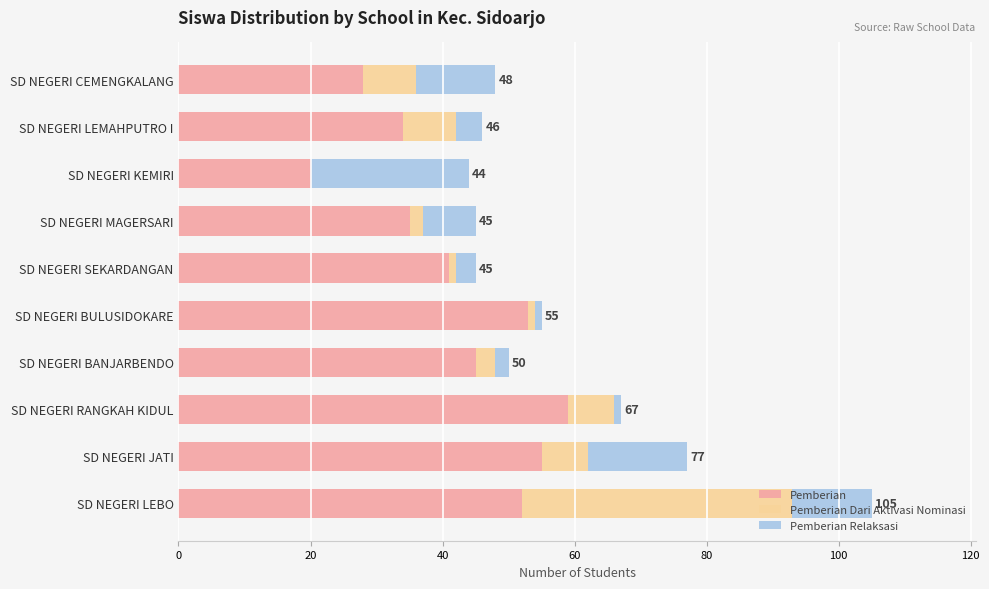

Which category has the highest value in the Pemberian series?

SD NEGERI RANGKAH KIDUL